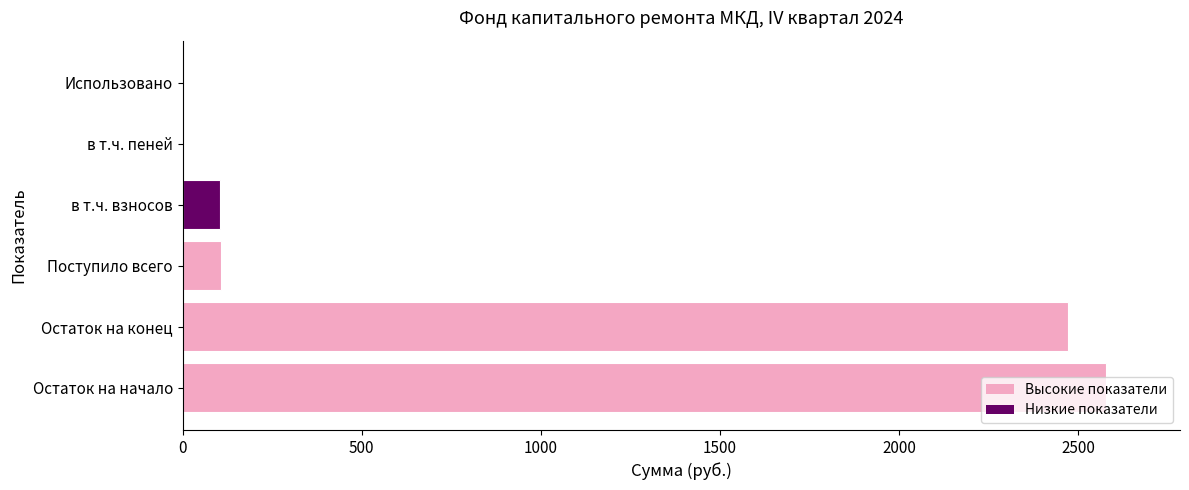

What is the change in value from Остаток на конец to Поступило всего?

-2364.6